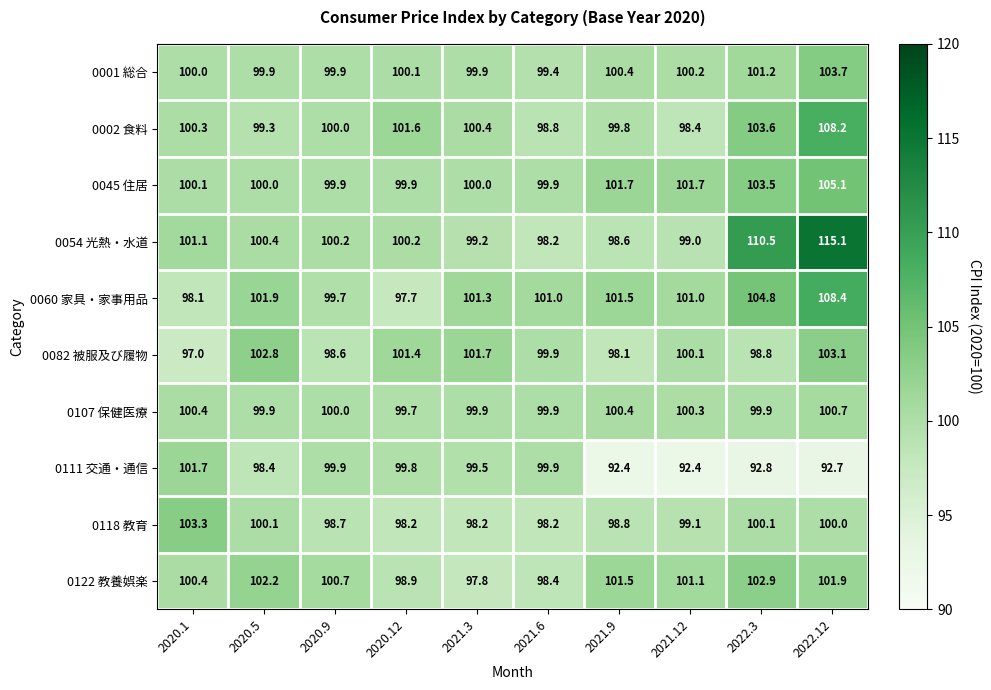

Which series has the largest total across all categories?

0054 光熱・水道